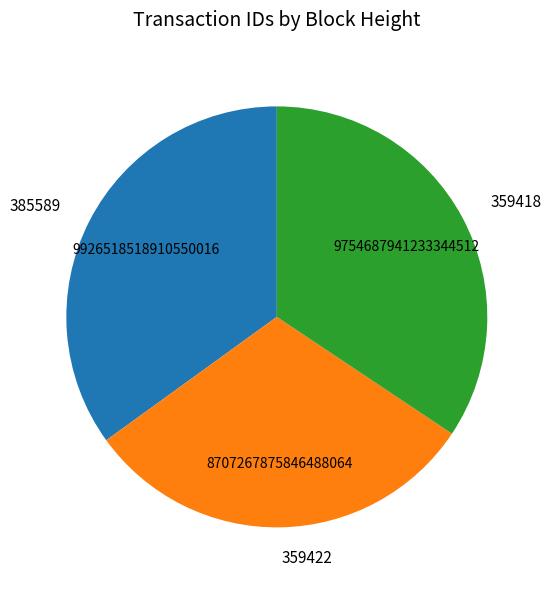

Approximately how many times larger is the value at 385589 compared to 359418?

1.0